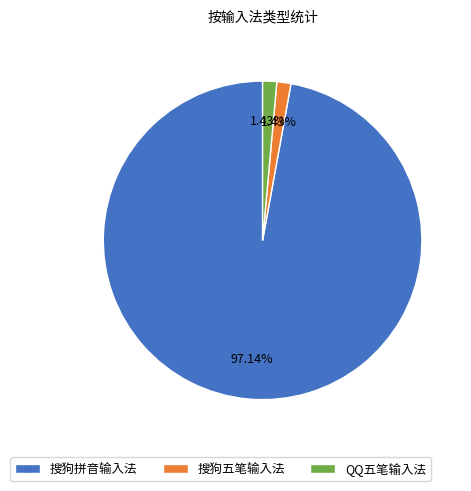

How much of the chart is everything except 搜狗拼音输入法?

2.9%